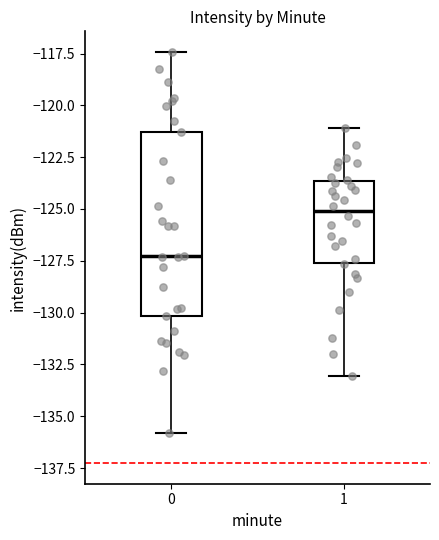

Reading left to right, read every box against the y-axis: the position of its median line, the range the box covers, and the ends of its whiskers. The values are not printed on the chart, so give them approximately, as read against the axis.

0: median -127.5, box -130.0 to -121.5, whiskers -136.0 to -117.5
1: median -125.0, box -127.5 to -123.5, whiskers -133.0 to -121.0